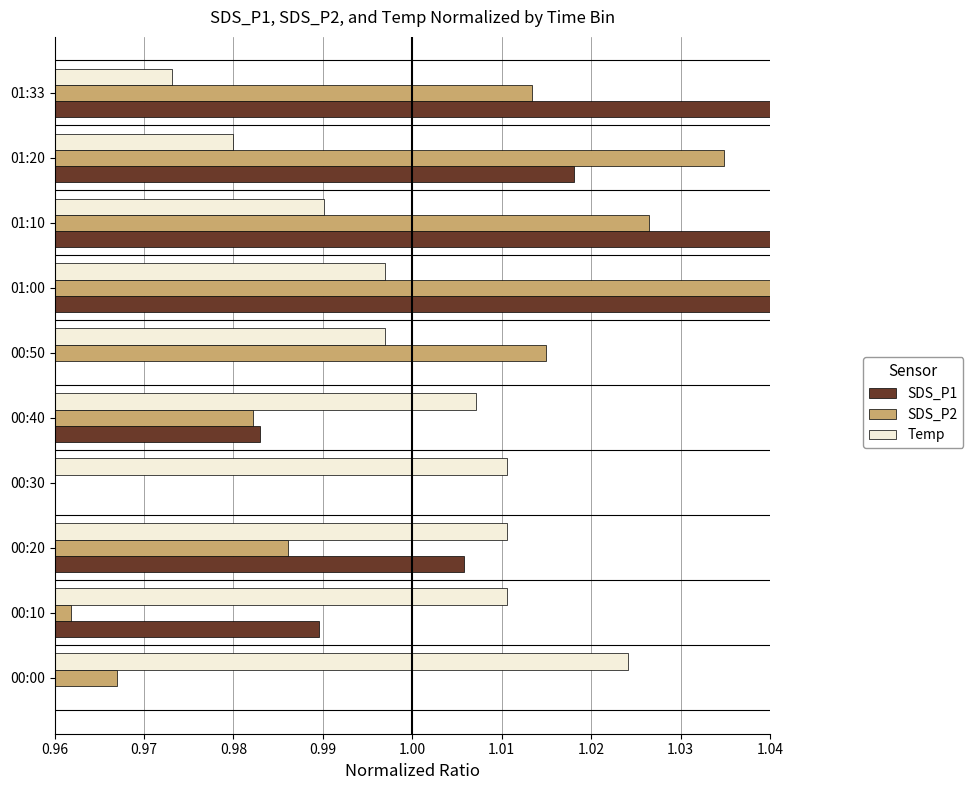

Rank the series by their maximum value, from highest to lowest.

SDS_P1, SDS_P2, Temp